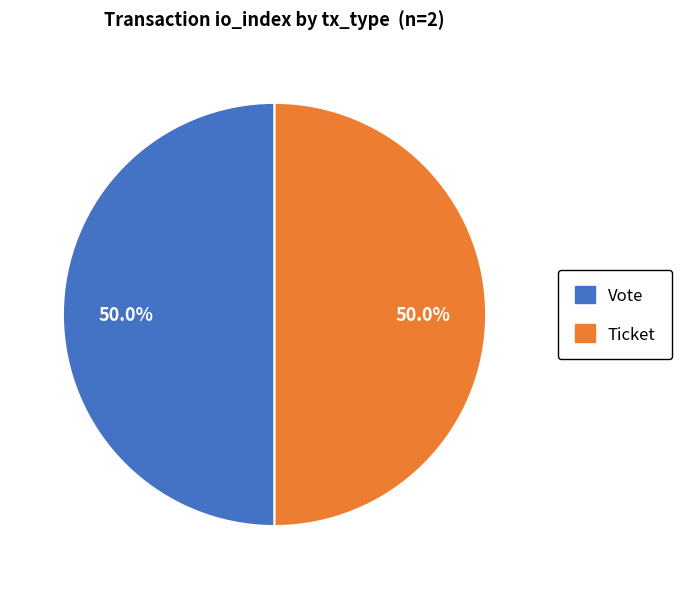

How much of the chart is everything except Ticket?

50.0%